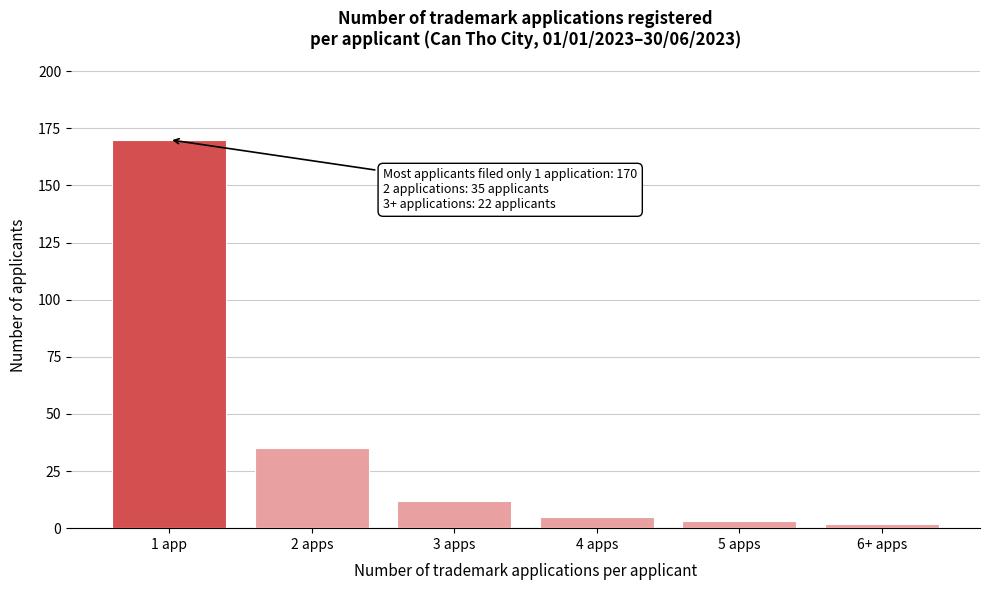

Reading left to right, list all the values displayed in this chart.

1 app=170	2 apps=35	3 apps=12	4 apps=5	5 apps=3	6+ apps=2